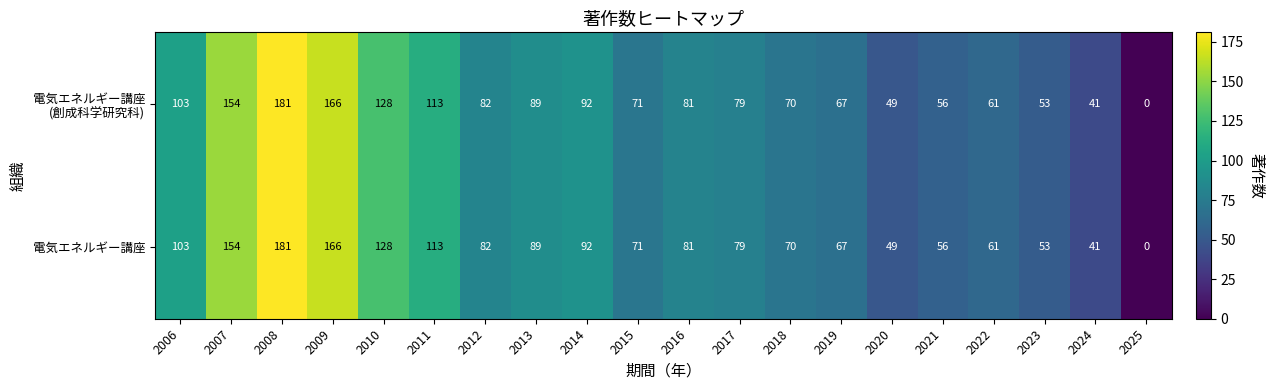

Where does the 電気エネルギー講座 series first go above 81?

2006